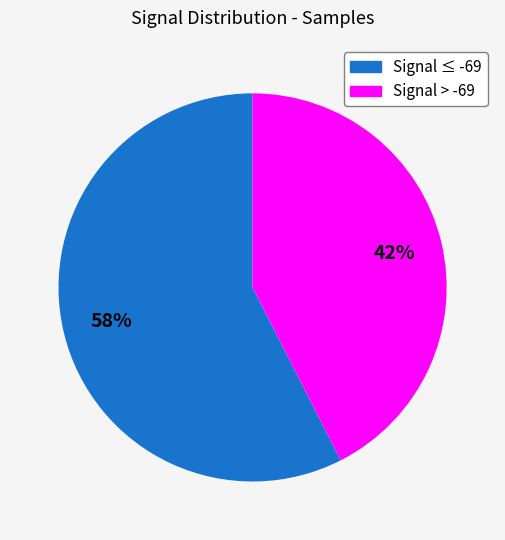

Is there any slice that represents more than half of the pie?

Yes